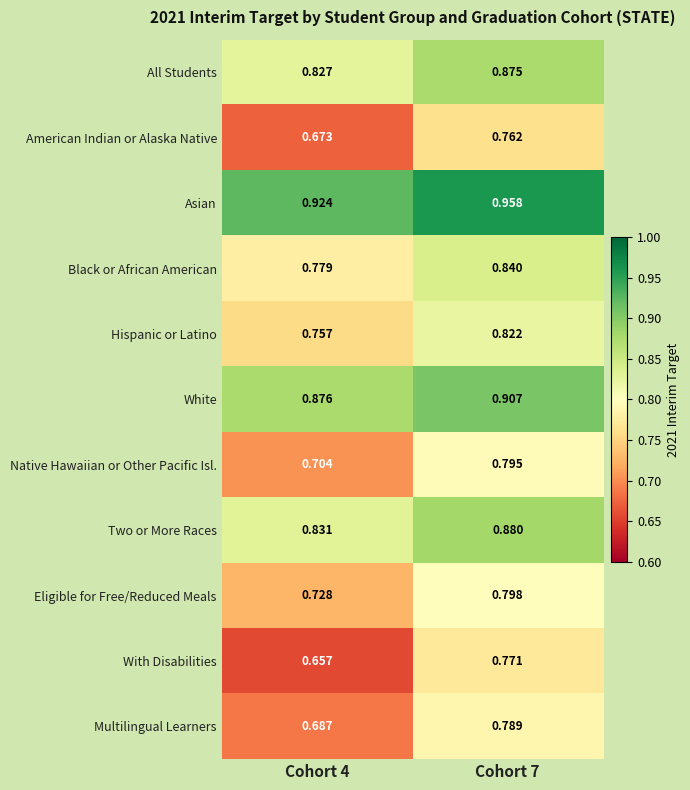

Which series has the largest total across all categories?

Asian